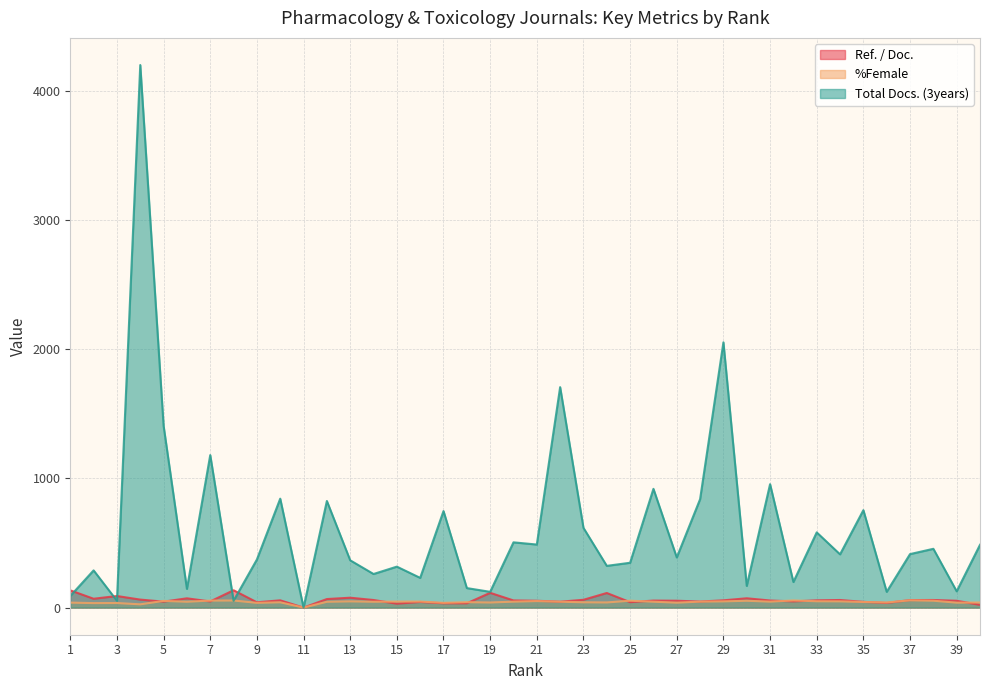

At which category is the sum across all series the highest?

4